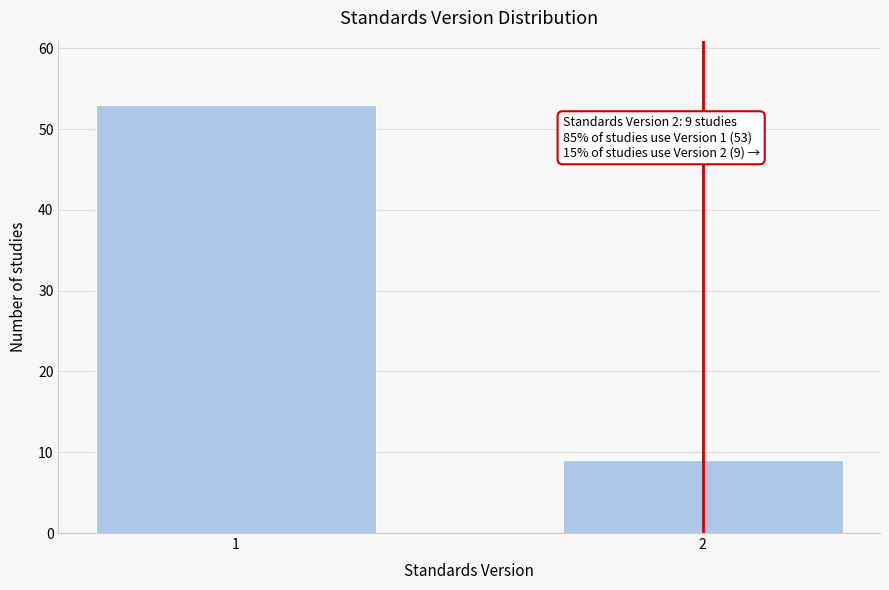

Reading left to right, what are all the values shown in this chart?

53	9